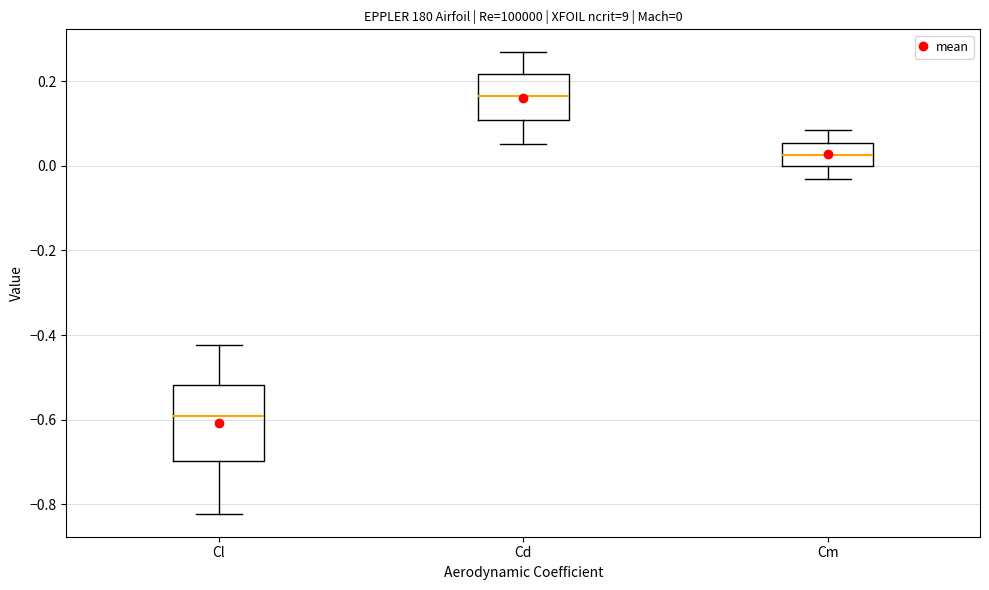

Comparing the boxes themselves (not the whiskers), which one is the tallest?

Cl